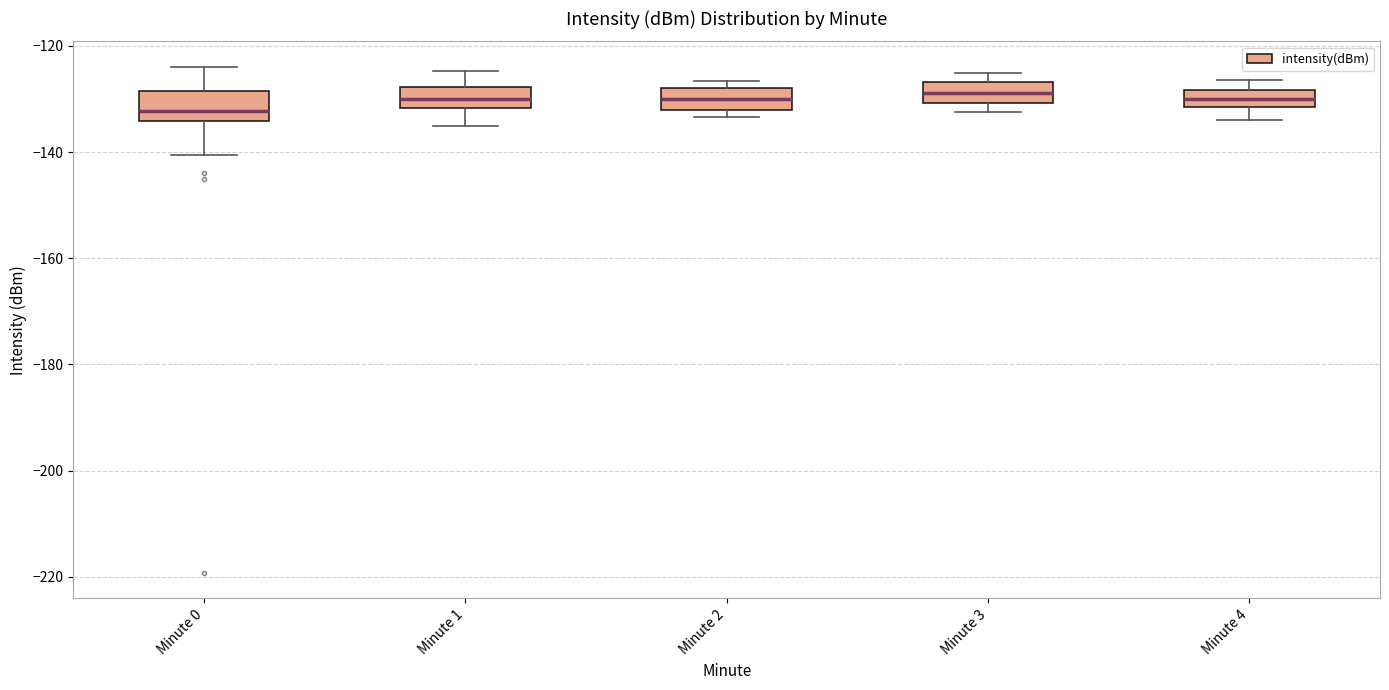

Reading left to right, transcribe this box plot: for each box, give where its median line is, the range the box spans, and where its two whiskers end, as read against the y-axis. The values are not printed on the chart, so give them approximately, as read against the axis.

Minute 0: median -132, box -134 to -128, whiskers -140 to -124
Minute 1: median -130, box -132 to -128, whiskers -136 to -124
Minute 2: median -130, box -132 to -128, whiskers -134 to -126
Minute 3: median -128, box -130 to -126, whiskers -132 to -126 (just above the box's upper edge)
Minute 4: median -130, box -132 to -128, whiskers -134 to -126